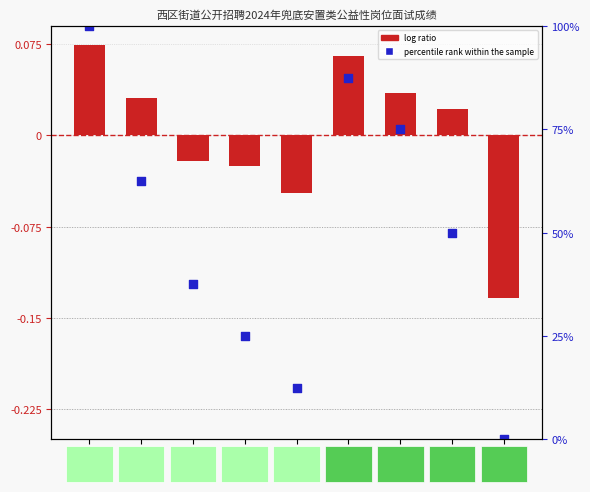

At which category is the sum across all series the highest?

钟小梅